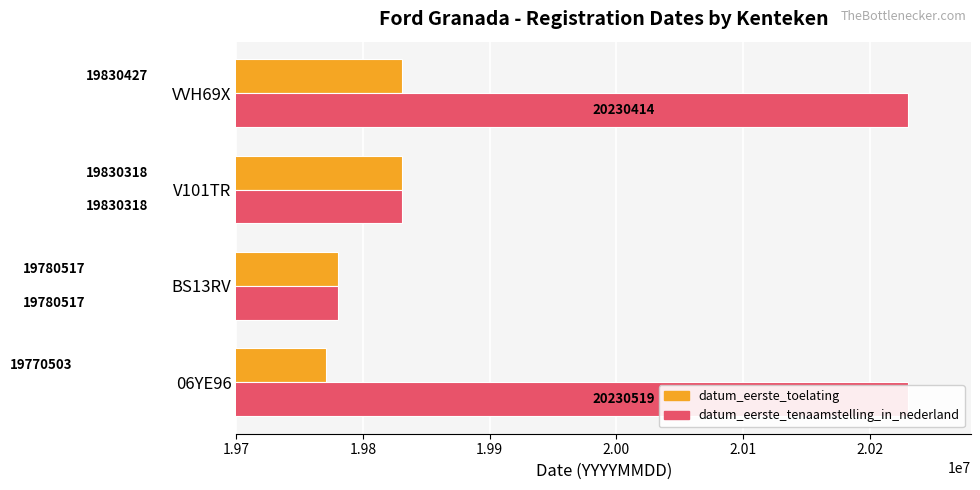

True or false: datum_eerste_tenaamstelling_in_nederland has a value of 7016084 at 06YE96.

False